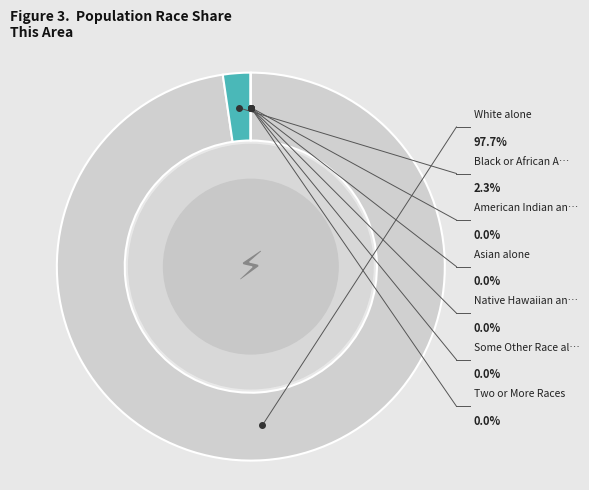

Does White alone represent more than half of the total?

Yes